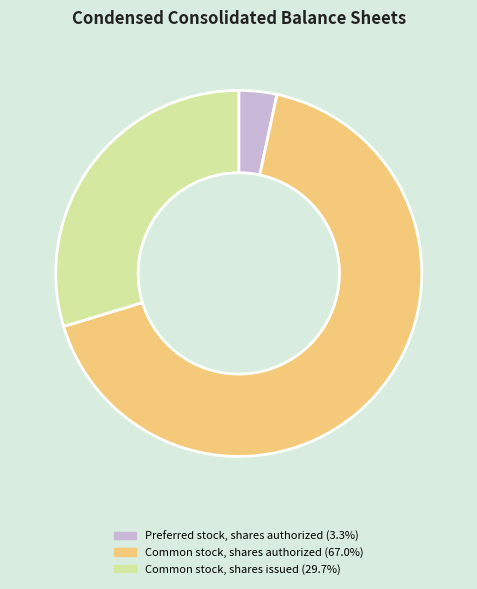

Is there a majority slice in this chart?

Yes